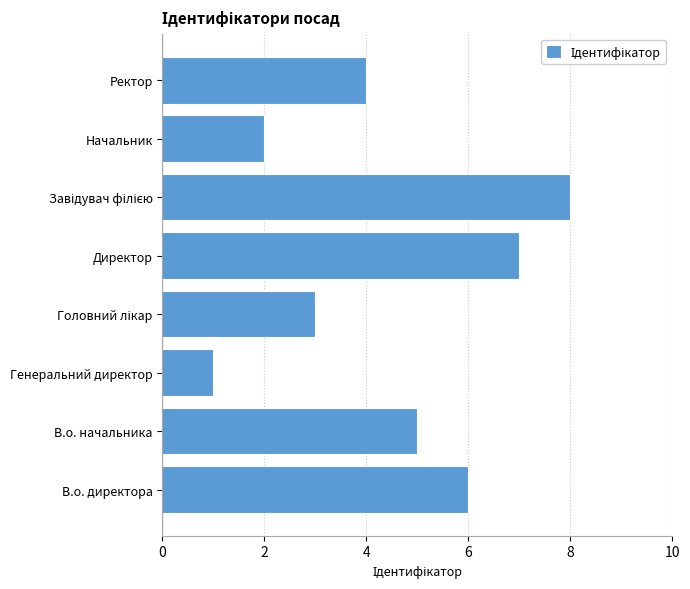

What is the change in value from В.о. начальника to Генеральний директор?

-4